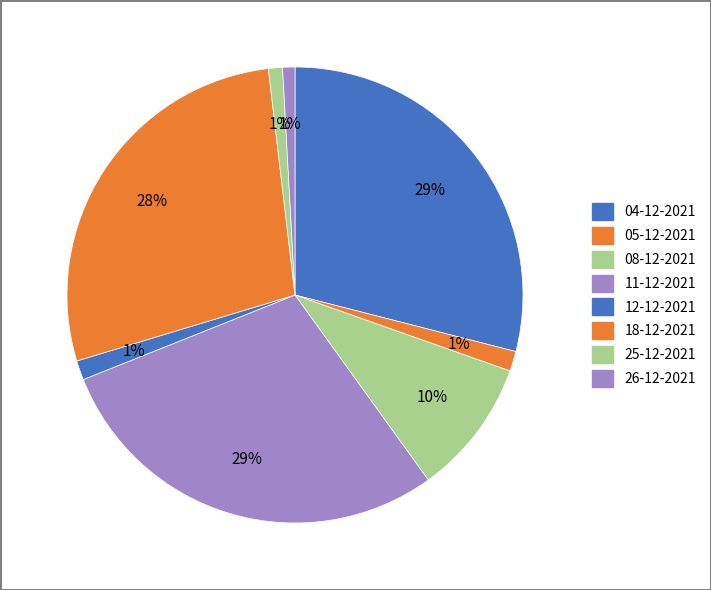

Between 12-12-2021 and 08-12-2021, which is larger?

08-12-2021